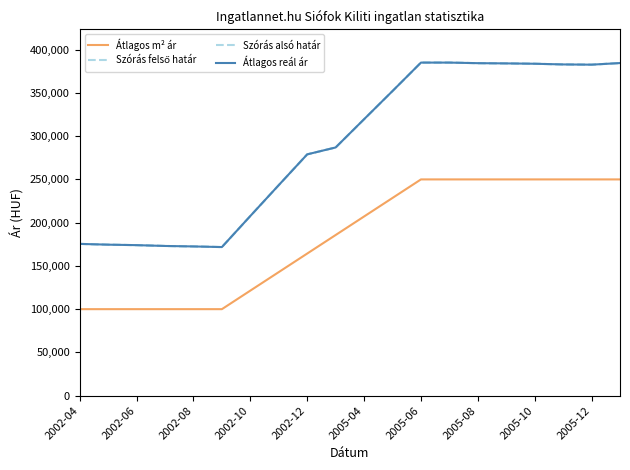

Does the chart display data point markers on the line(s)?

No